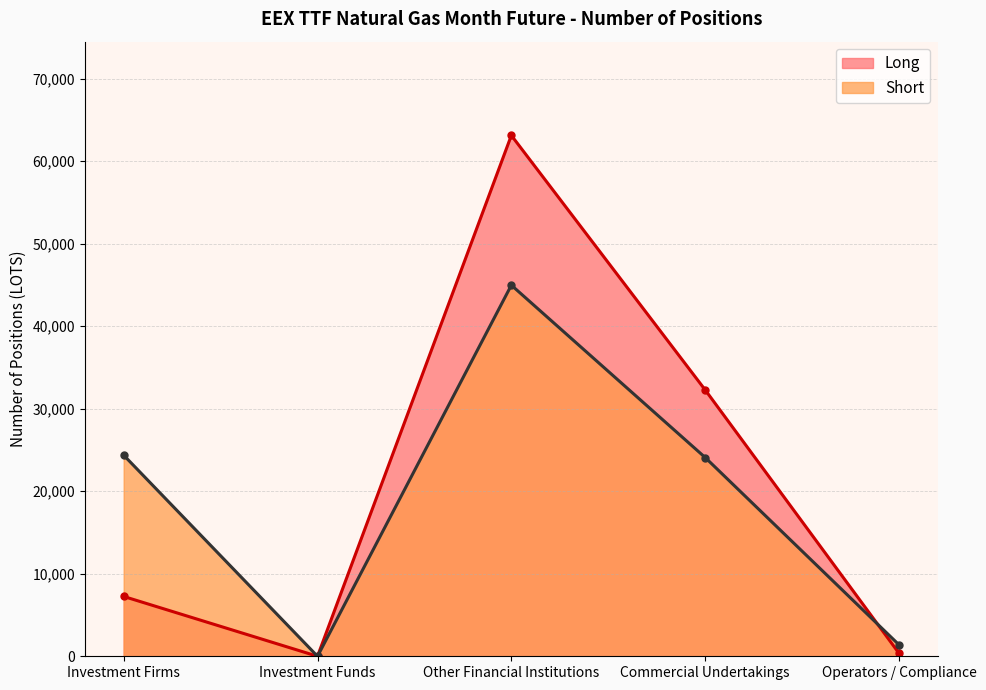

What is the highest value of the Short series?

44965